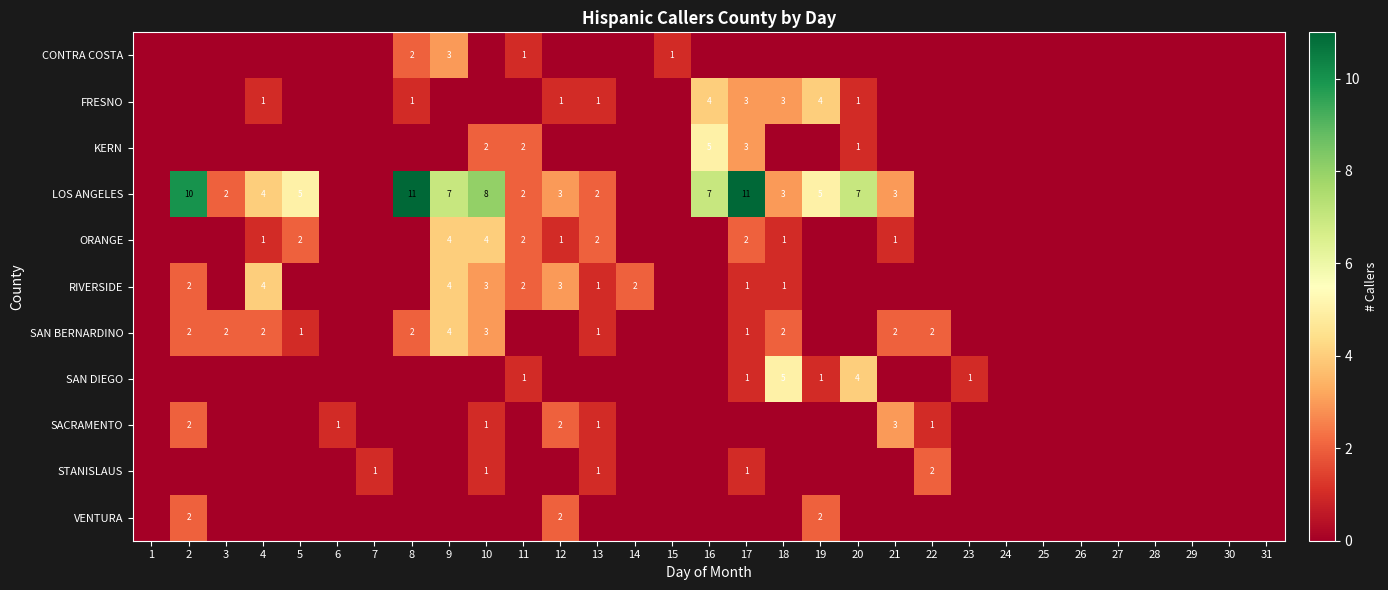

The KERN series shows 1 at 10. True or false?

False